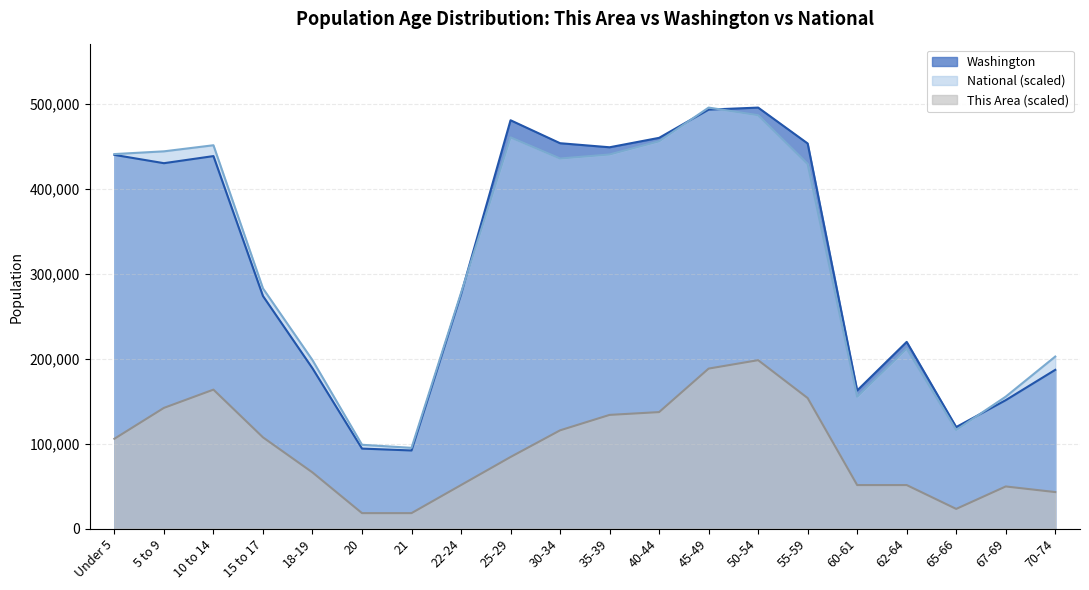

What is the sum of all This Area values?

1900285.7